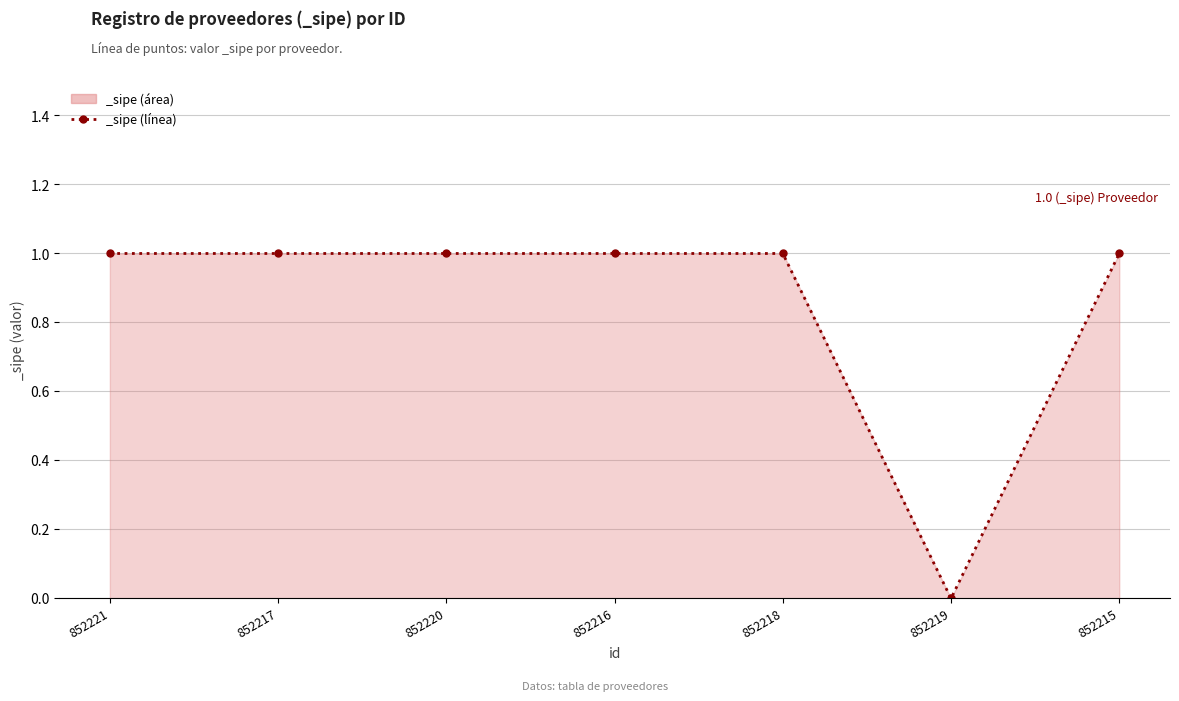

Is it true that the value at 852220 is 1?

True